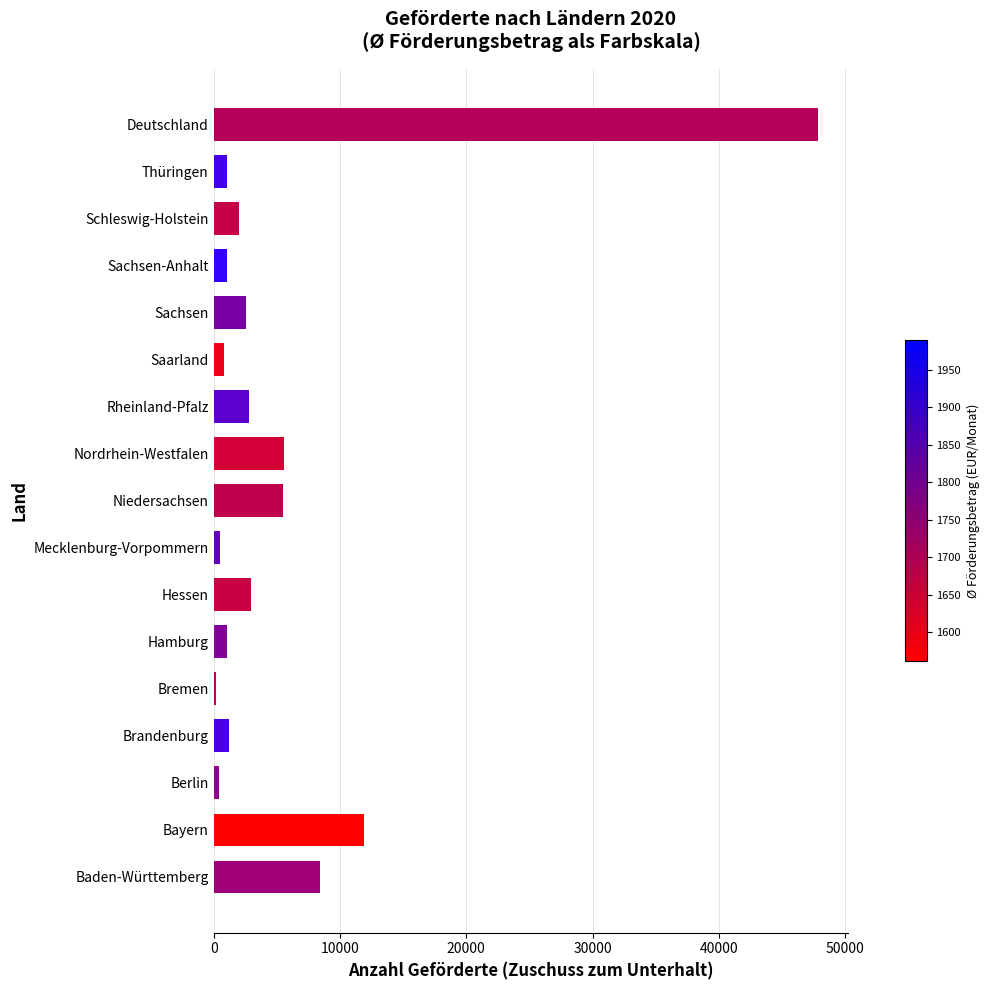

What is the sum of the values at Hamburg and Schleswig-Holstein?

3061.0